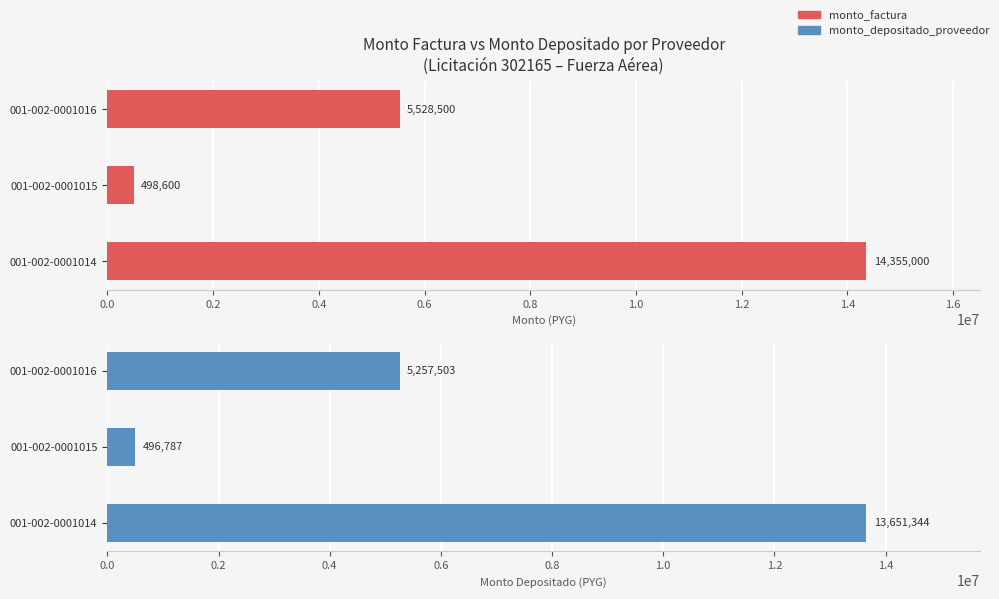

What is the total value across all series at 001-002-0001015?

995387